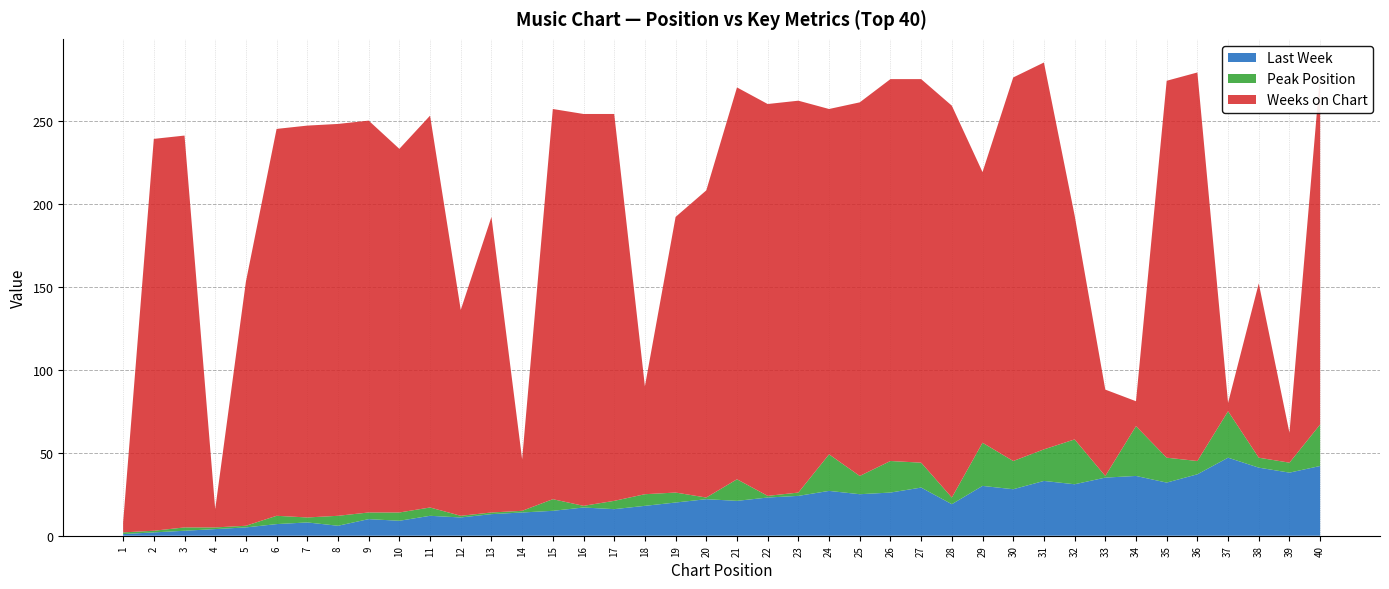

Reading left to right, extract all data points from this chart.

Last Week: 1	2	3	4	5	7	8	6	10	9	12	11	13	14	15	17	16	18	20	22	21	23	24	27	25	26	29	19	30	28	33	31	35	36	32	37	47	41	38	42
Peak Position: 1	1	2	1	1	5	3	6	4	5	5	1	1	1	7	1	5	7	6	1	13	1	2	22	11	19	15	4	26	17	19	27	1	30	15	8	28	6	6	25
Weeks on Chart: 6	236	236	11	147	233	236	236	236	219	236	124	178	31	235	236	233	65	166	185	236	236	236	208	225	230	231	236	163	231	233	135	52	15	227	234	5	105	18	211